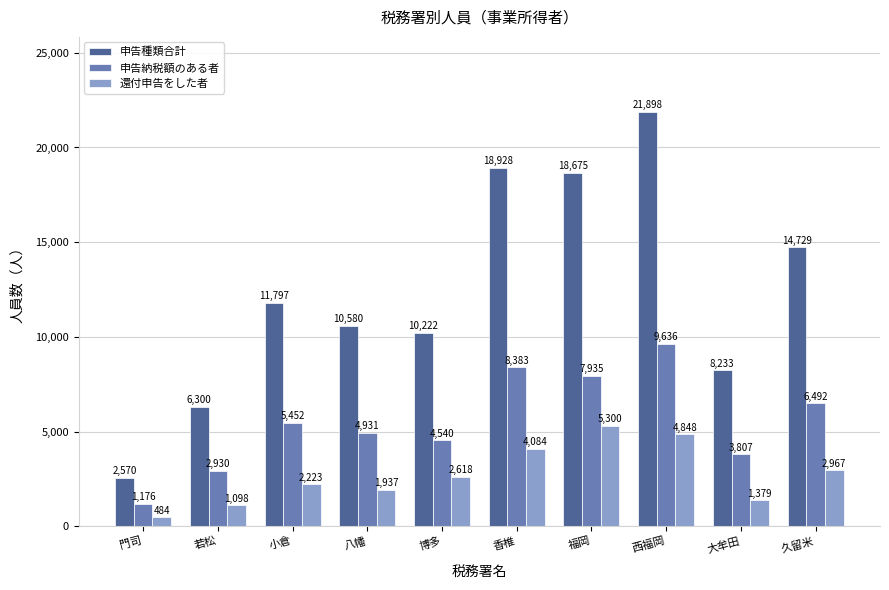

What is the value of the 還付申告をした者 bar at the 8th from the left?

4848